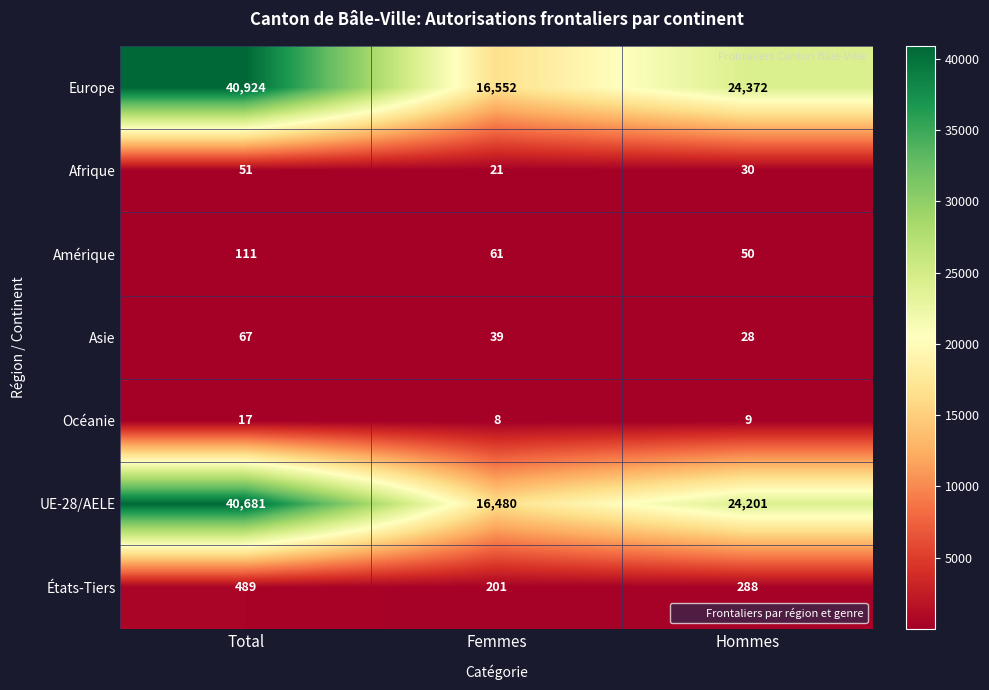

What is the maximum value shown in the chart?

40924